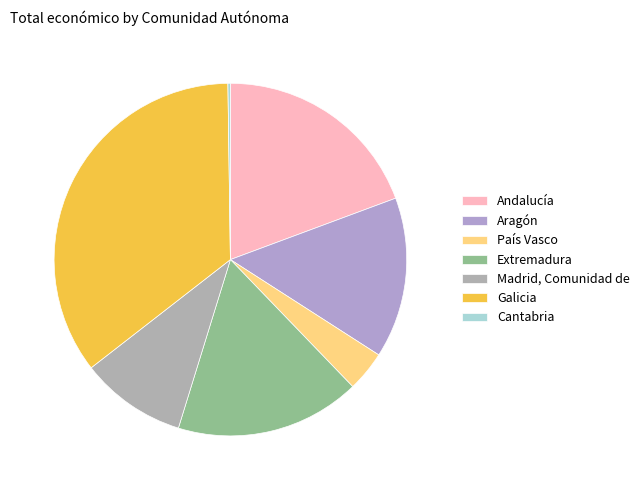

What percentage is NOT represented by Cantabria?

99.8%